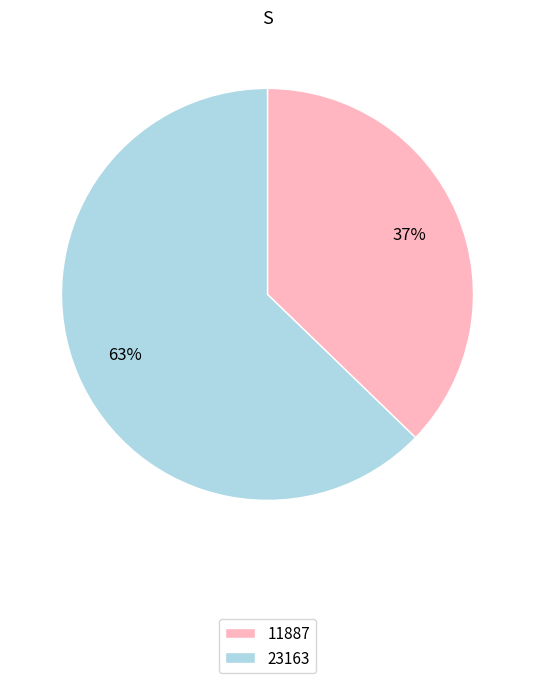

What is the majority slice?

23163